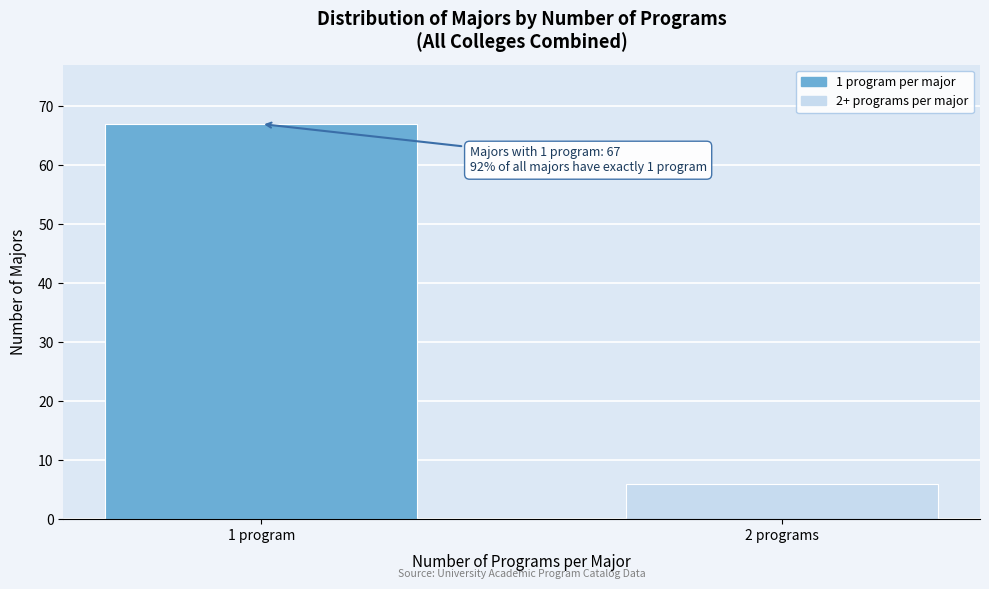

Reading left to right, transcribe all the data shown in this chart.

67	6